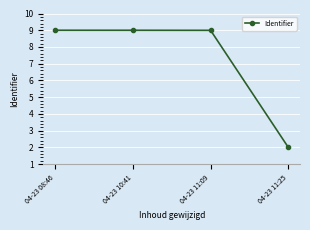

What is the value of the 4th point from the left?

2.0